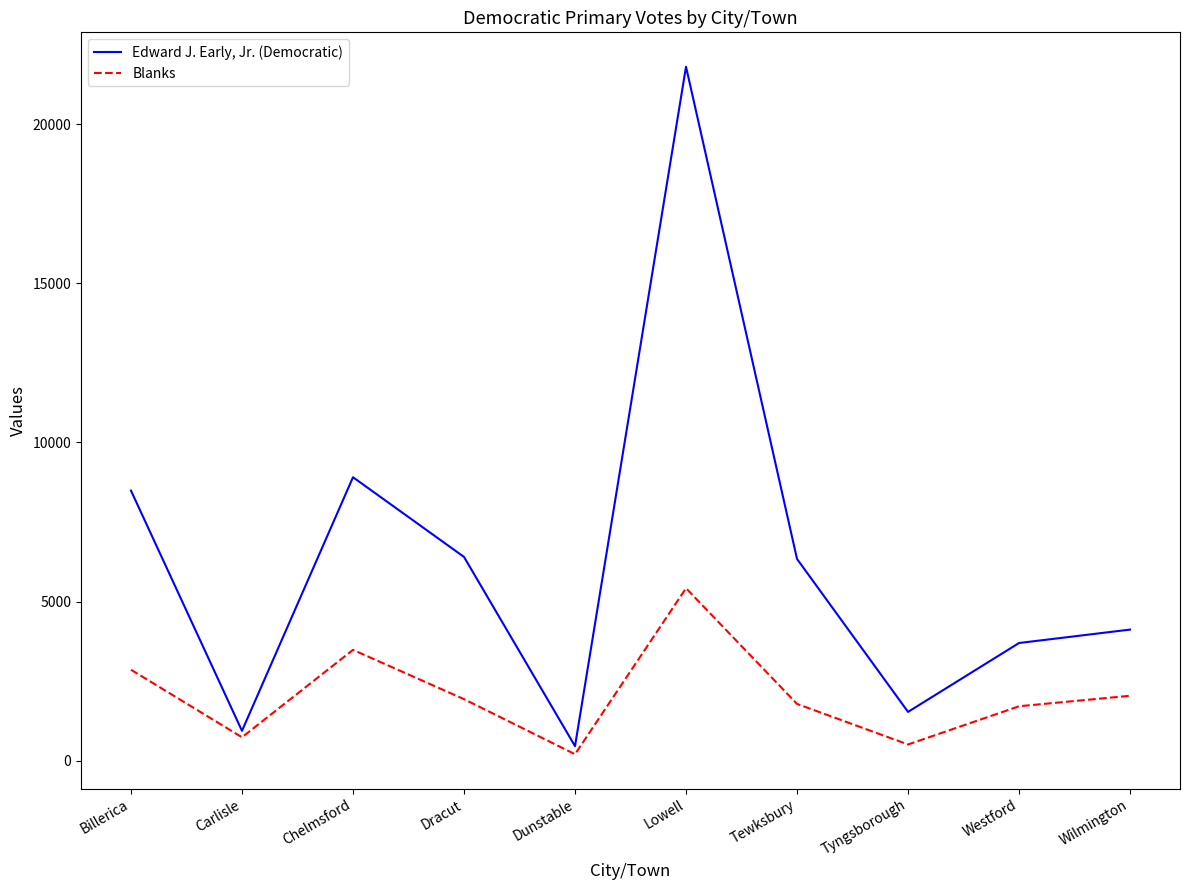

What is the approximate value of Edward J. Early, Jr. (Democratic) at Chelmsford?

8908